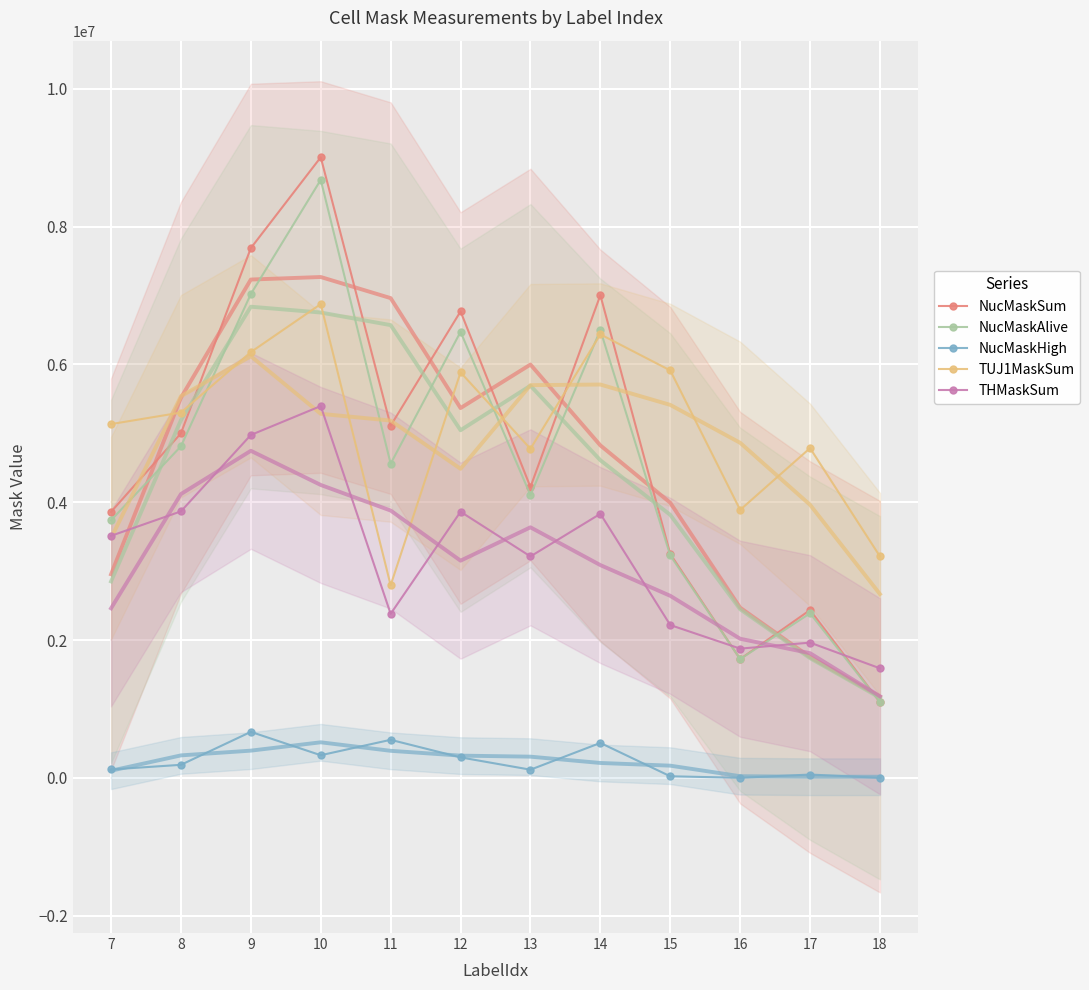

True or false: THMaskSum and TUJ1MaskSum cross at least once.

False